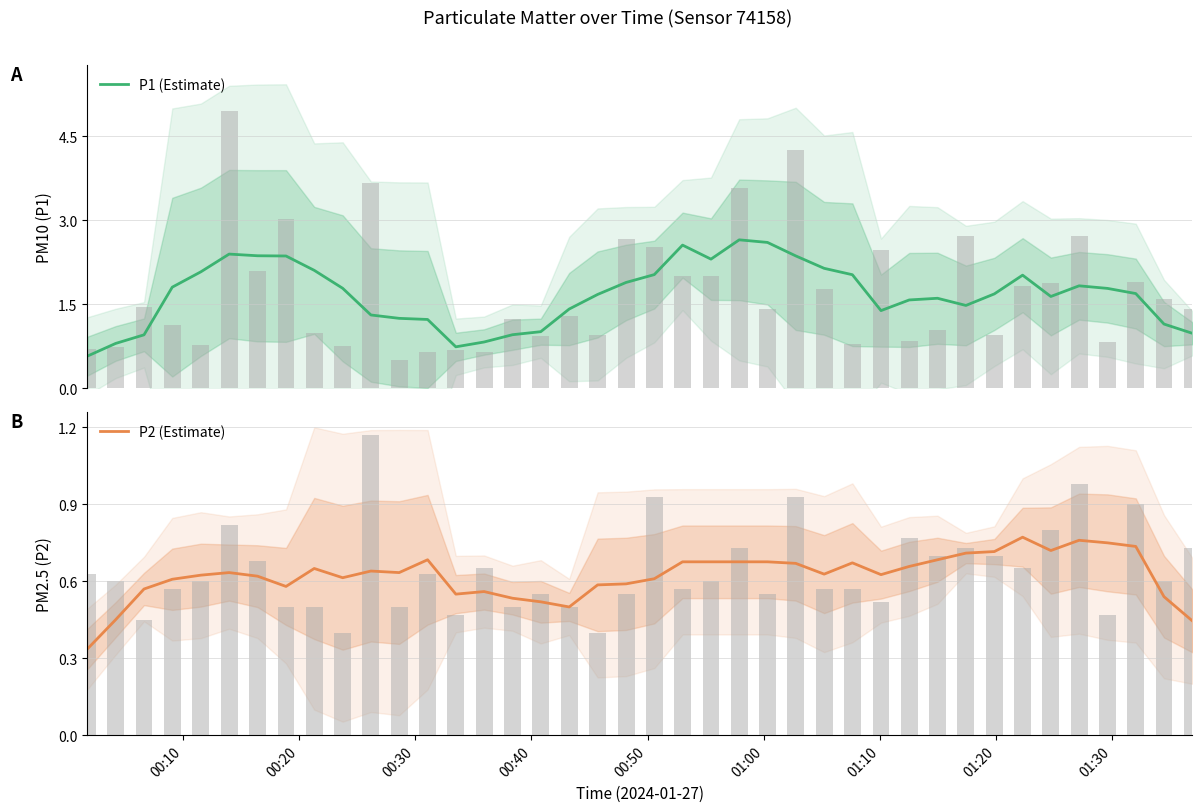

True or false: P1 (Estimate) has a value of 0.8 at 33.

False